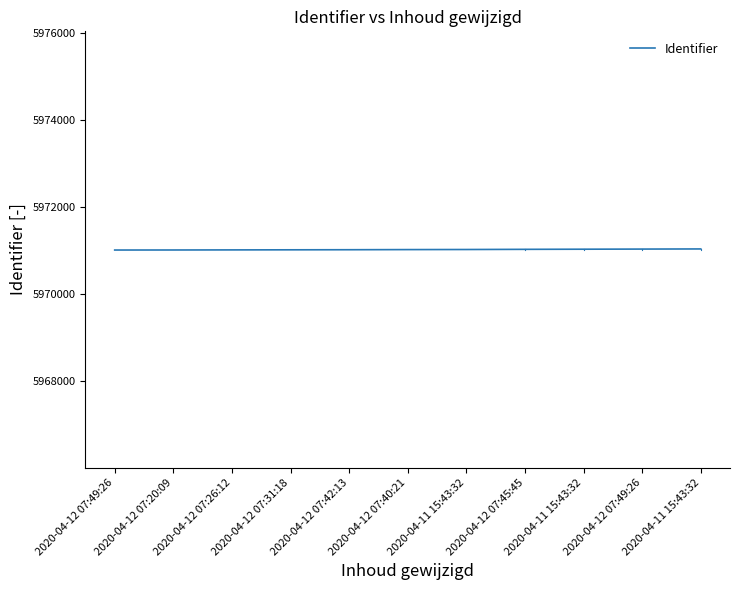

Count the number of categories in the chart.

11